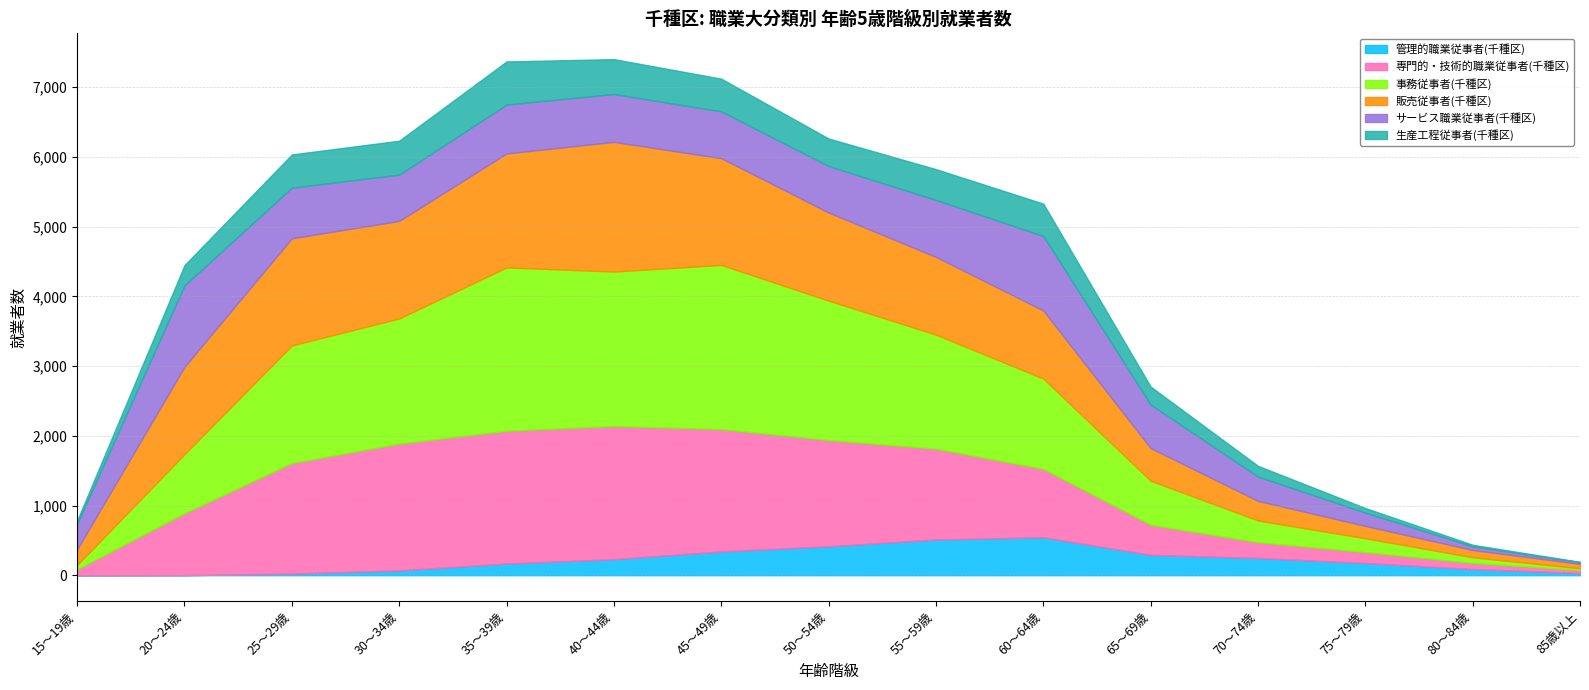

List the series in order of their peak value, highest first.

事務従事者(千種区), 専門的・技術的職業従事者(千種区), 販売従事者(千種区), サービス職業従事者(千種区), 生産工程従事者(千種区), 管理的職業従事者(千種区)